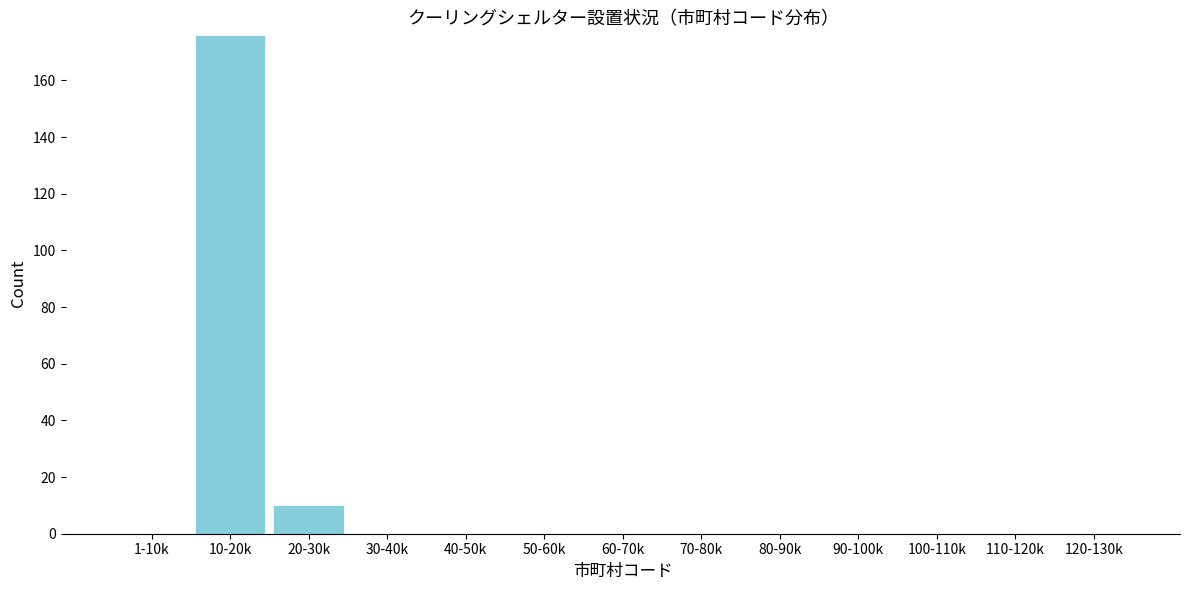

Reading left to right, transcribe all the data shown in this chart.

1-10k=0	10-20k=176	20-30k=10	30-40k=0	40-50k=0	50-60k=0	60-70k=0	70-80k=0	80-90k=0	90-100k=0	100-110k=0	110-120k=0	120-130k=0